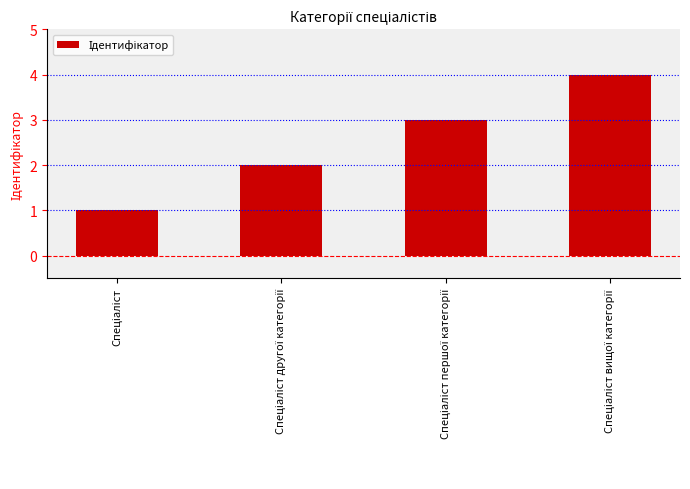

What is the maximum value shown in the chart?

4